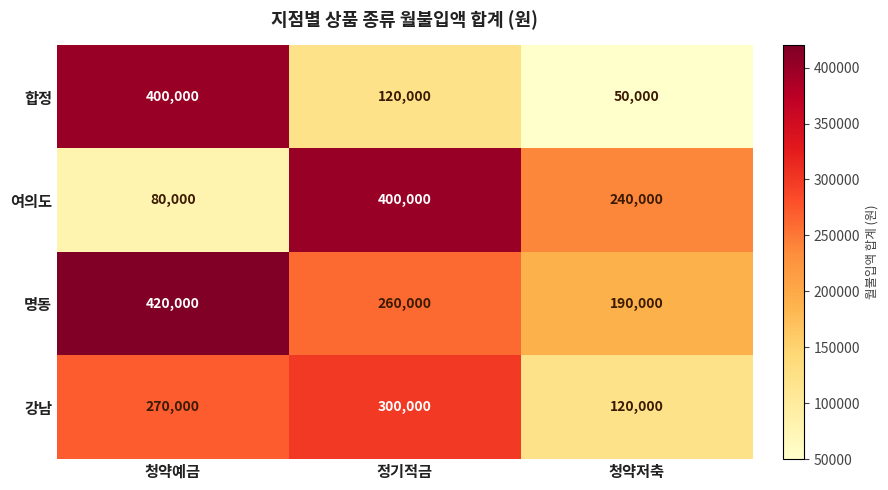

How many values in the 합정 series are below 120000?

1